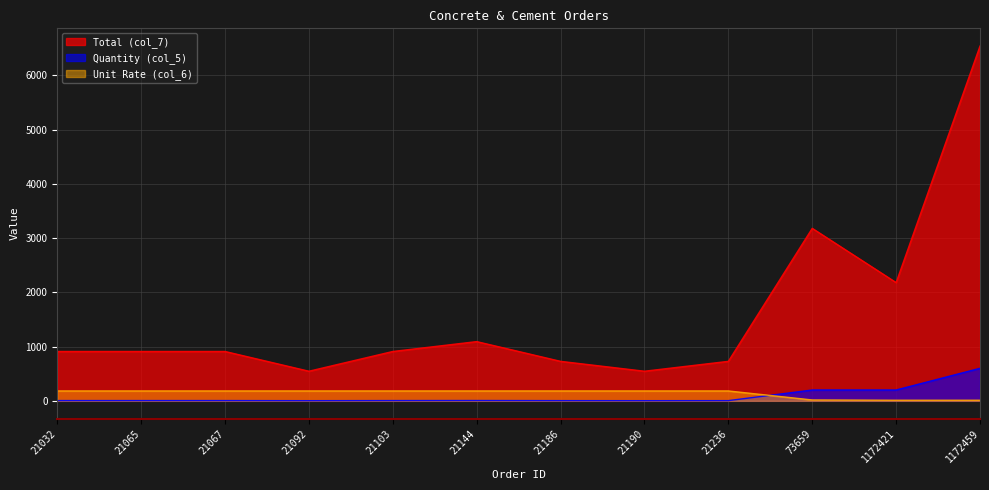

Reading left to right, list all the values displayed in this chart.

Total (col_7): 910.0	910.0	910.0	546.0	910.0	1092.0	728.0	546.0	728.0	3180.0	2180.0	6540.0
Quantity (col_5): 5.0	5.0	5.0	3.0	5.0	6.0	4.0	3.0	4.0	200.0	200.0	600.0
Unit Rate (col_6): 182.0	182.0	182.0	182.0	182.0	182.0	182.0	182.0	182.0	15.9	10.9	10.9